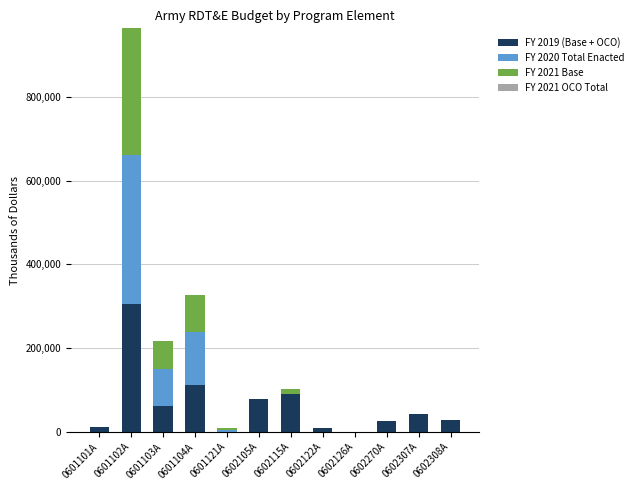

At which category is the sum across all series the highest?

0601102A